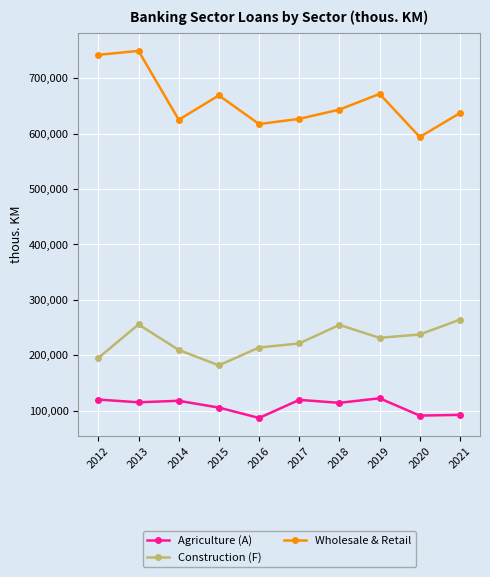

Where is the first local maximum for Wholesale & Retail?

2013